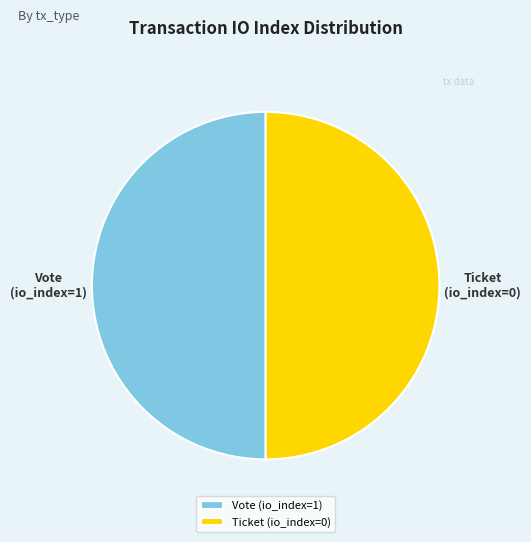

Approximately how many times larger is the value at Ticket compared to Vote?

1.0